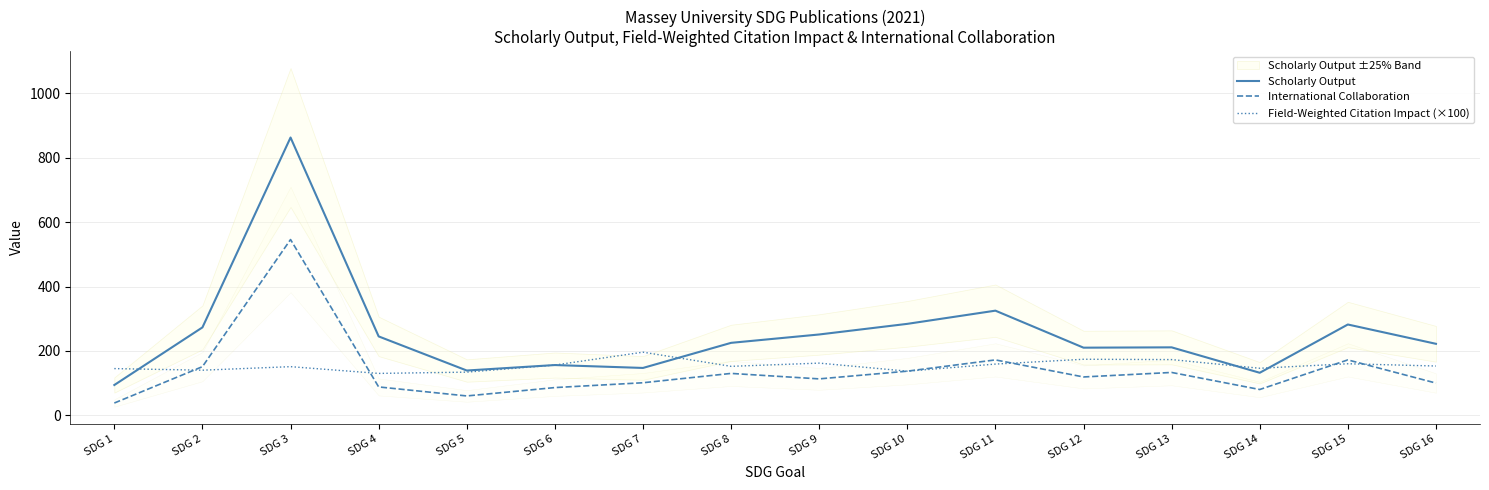

What is the total value across all series at SDG 14?

358